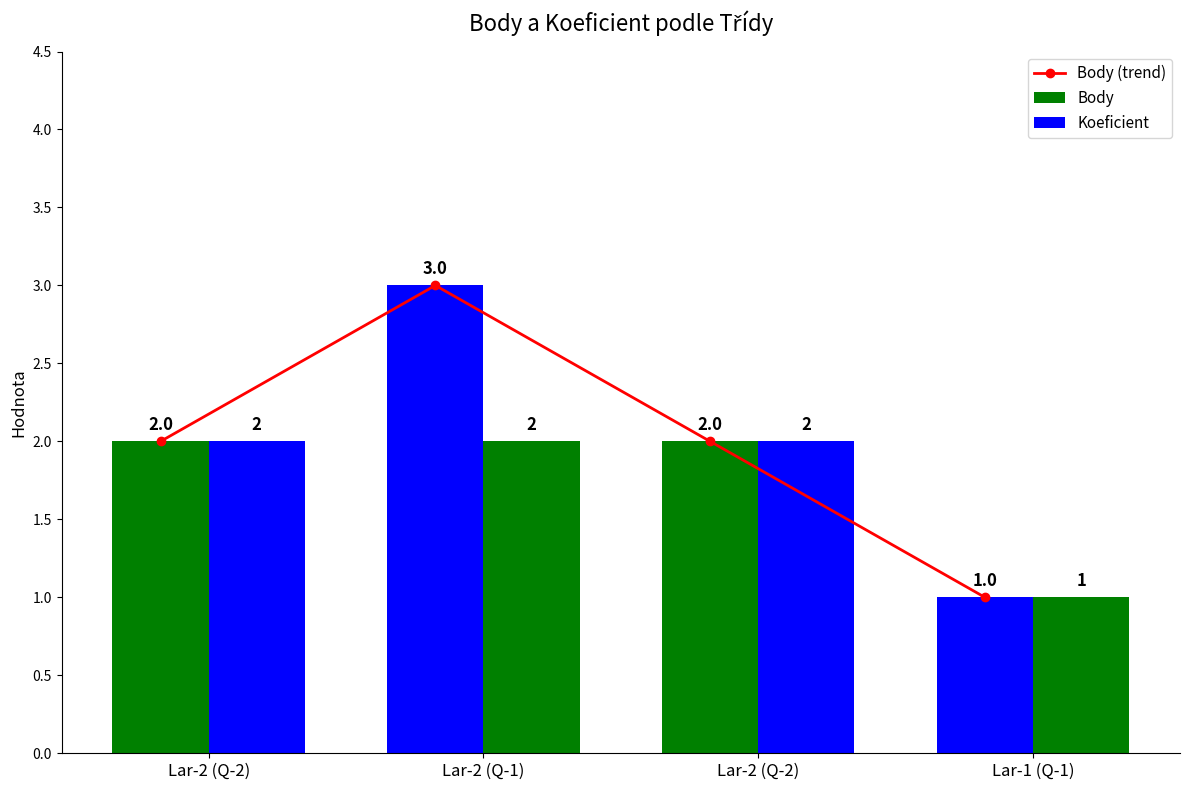

Count the number of data series in this chart.

3